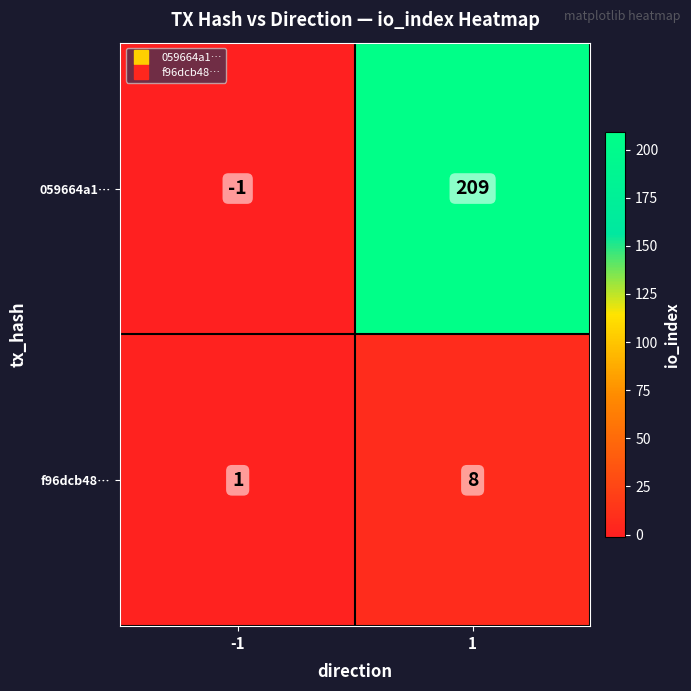

Reading right to left, transcribe all the data shown in this chart.

059664a1…: 209	-1
f96dcb48…: 8	1